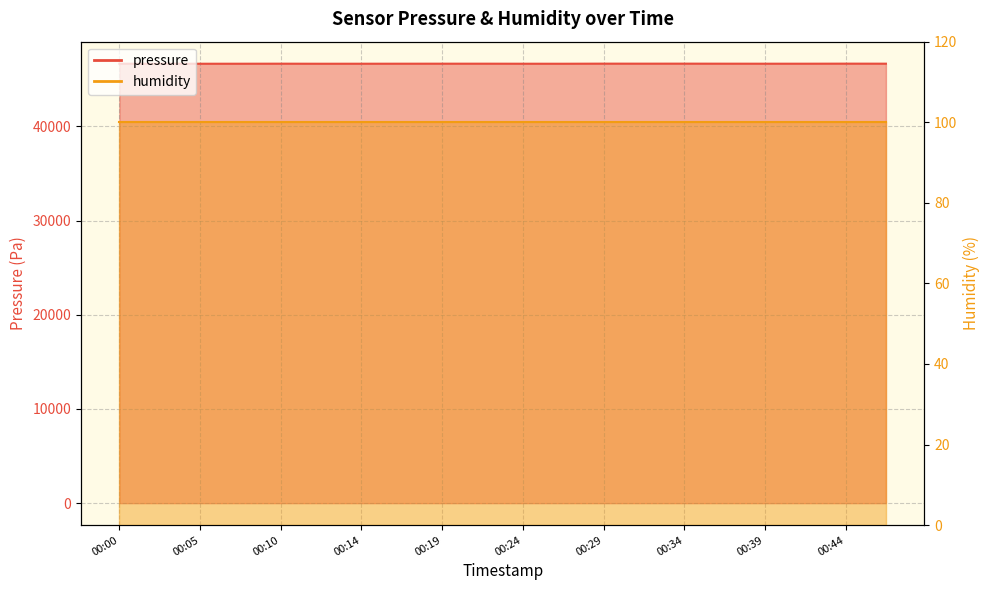

Reading right to left, list all the values displayed in this chart.

46660.4	46664.3	46658.4	46658.4	46660.4	46664.3	46662.3	46664.3	46654.5	46656.5	46660.4	46660.4	46658.4	46656.5	46654.5	46660.4	46656.5	46654.5	46658.4	46656.5